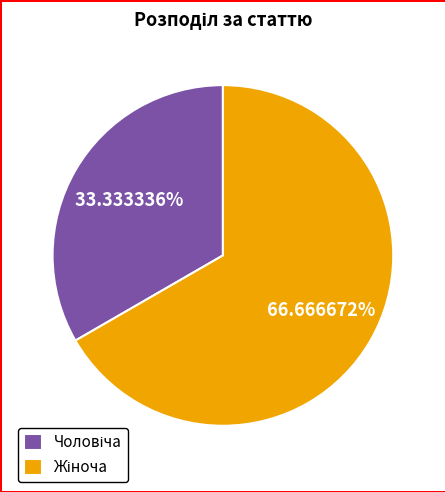

Does any single category account for the majority?

Yes